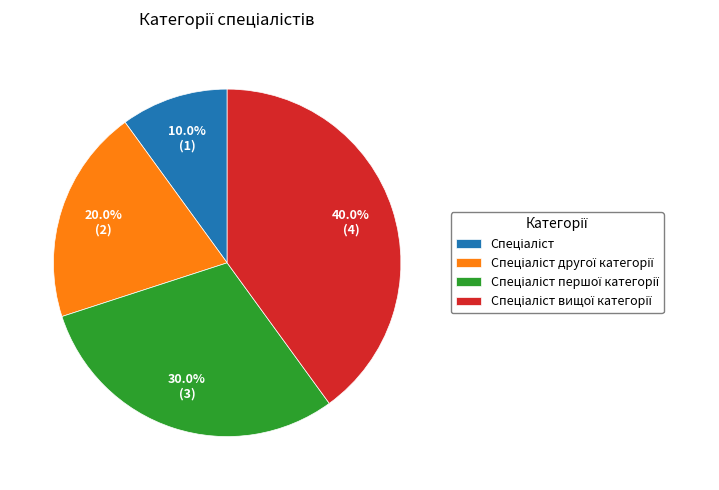

Is there any slice that represents more than half of the pie?

No